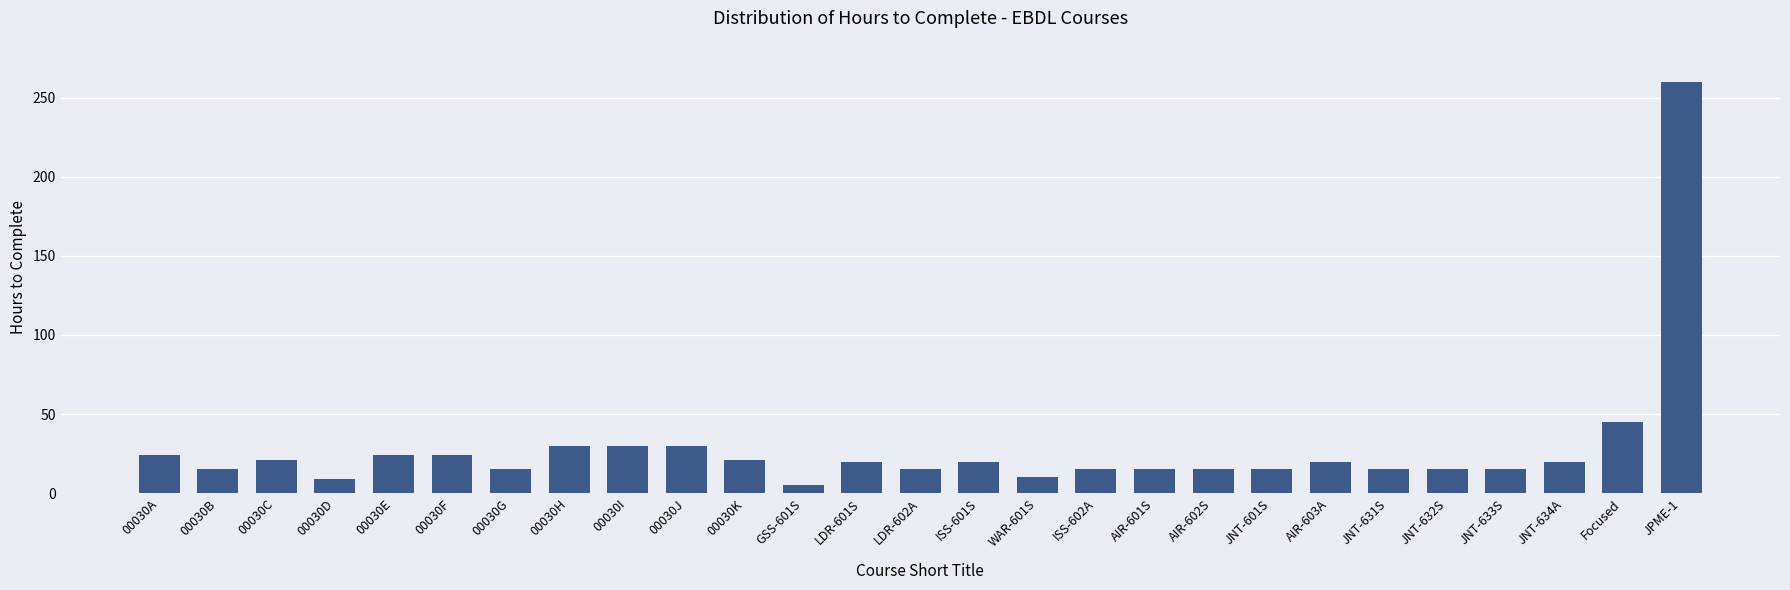

At which label is the value closest to 132?

Focused